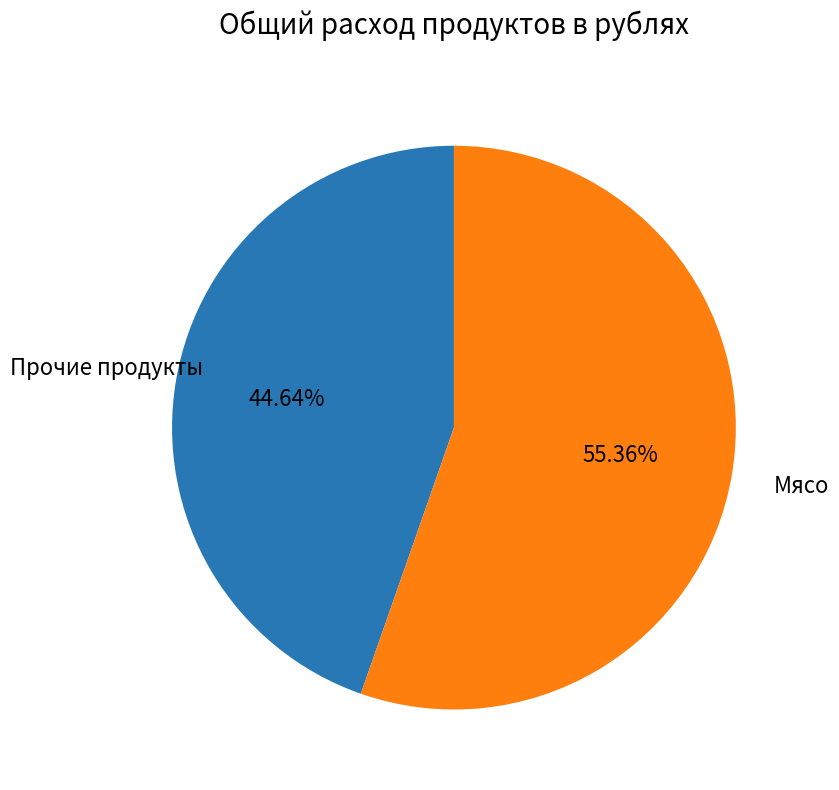

Does any single category account for the majority?

Yes